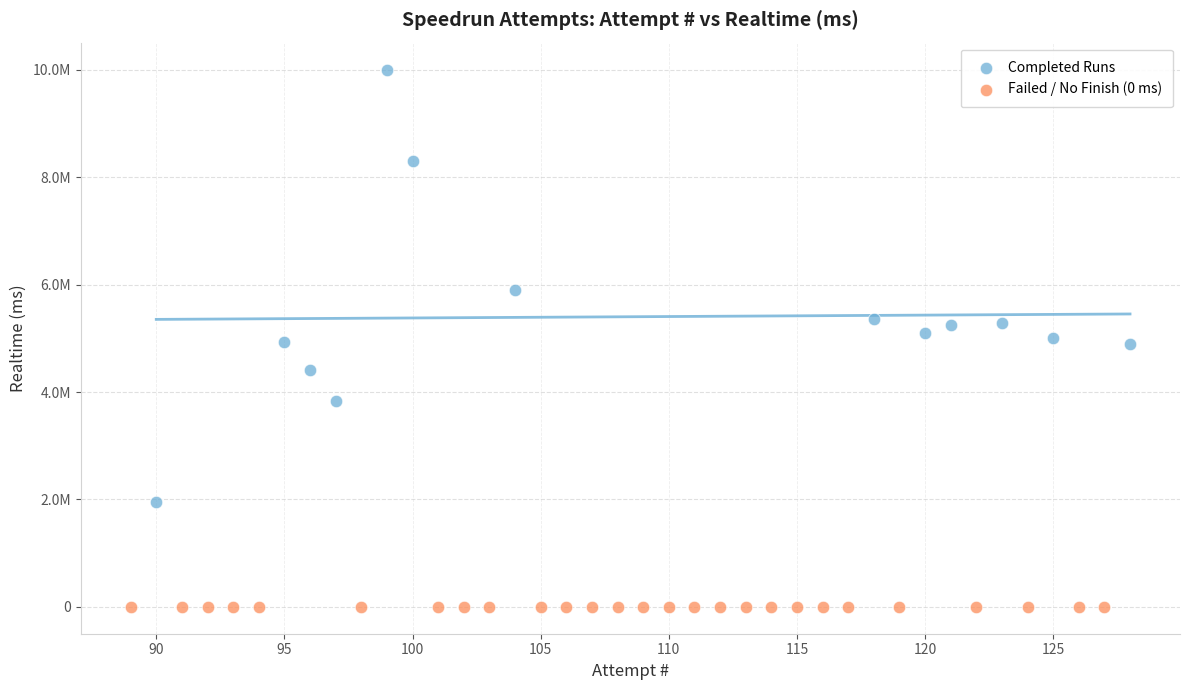

What are all the series names shown in the legend?

Completed Runs, Failed / No Finish (0 ms)